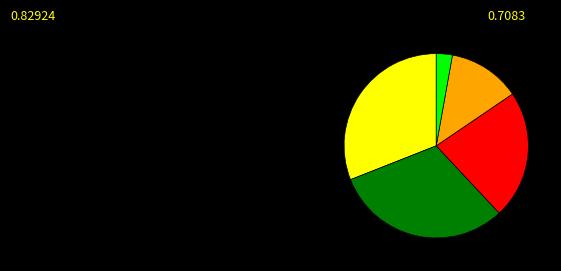

Is there any slice that represents more than half of the pie?

No